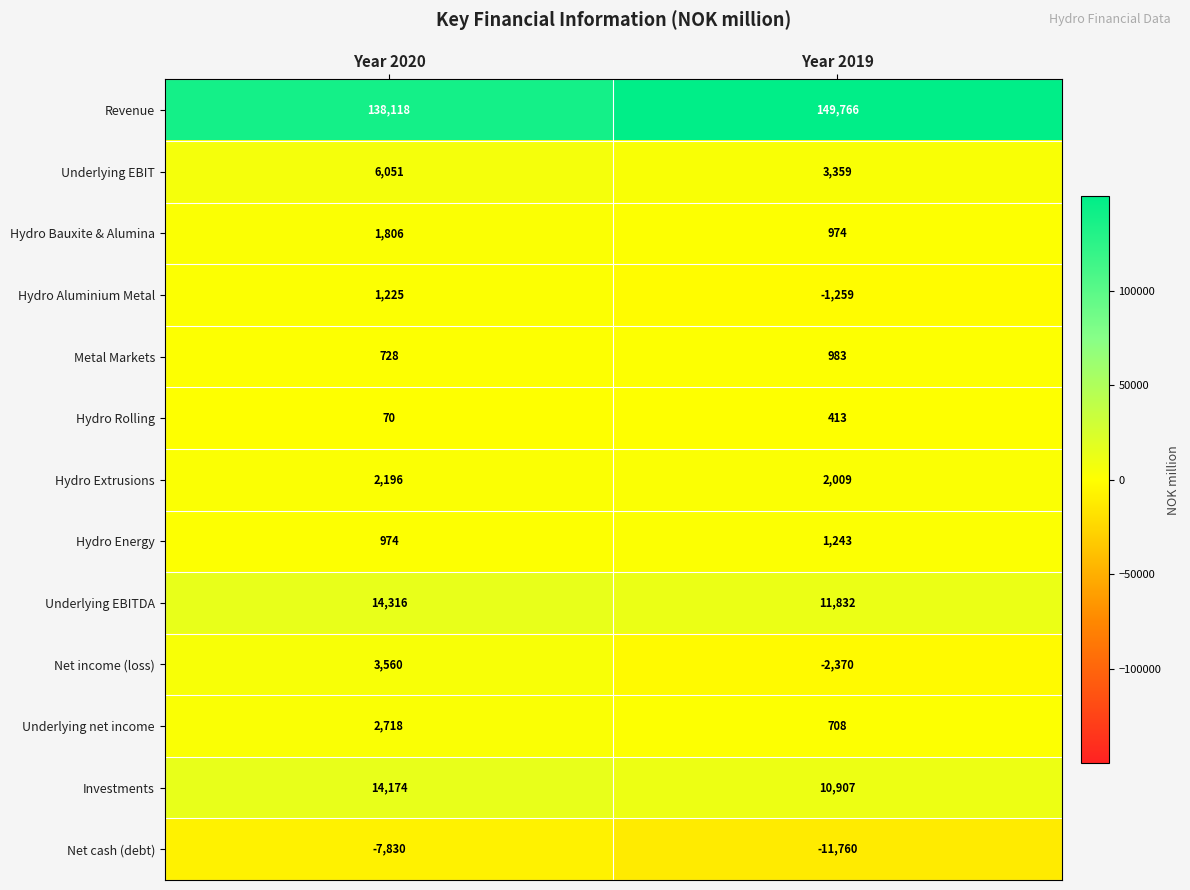

Reading left to right, list all the values displayed in this chart.

Revenue: 138118	149766
Underlying EBIT: 6051	3359
Hydro Bauxite & Alumina: 1806	974
Hydro Aluminium Metal: 1225	-1259
Metal Markets: 728	983
Hydro Rolling: 70	413
Hydro Extrusions: 2196	2009
Hydro Energy: 974	1243
Underlying EBITDA: 14316	11832
Net income (loss): 3560	-2370
Underlying net income: 2718	708
Investments: 14174	10907
Net cash (debt): -7830	-11760